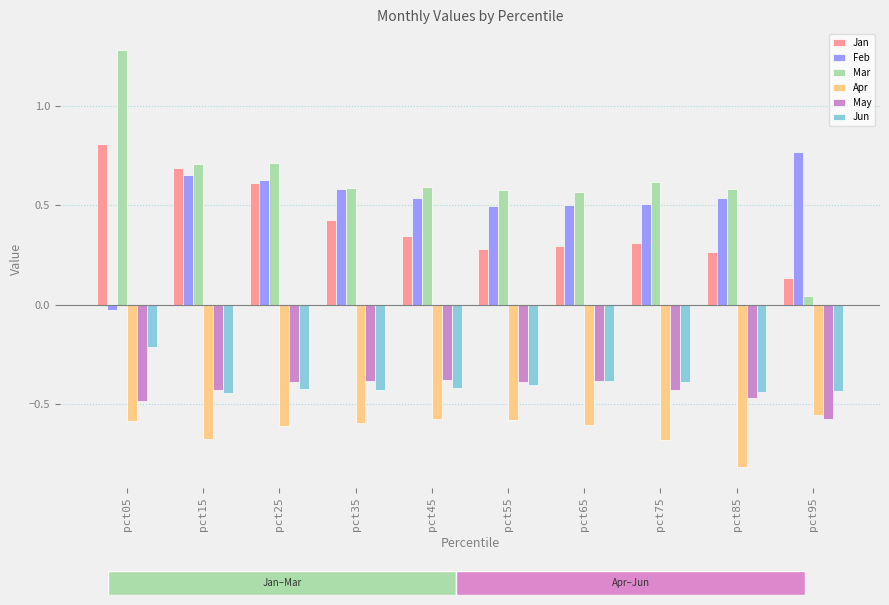

Count the number of categories in the chart.

10